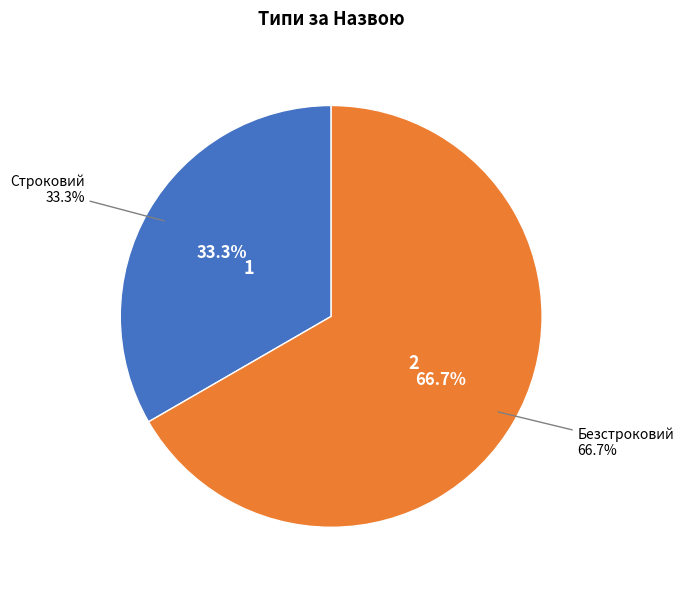

Which category has the biggest portion of the pie?

Безстроковий